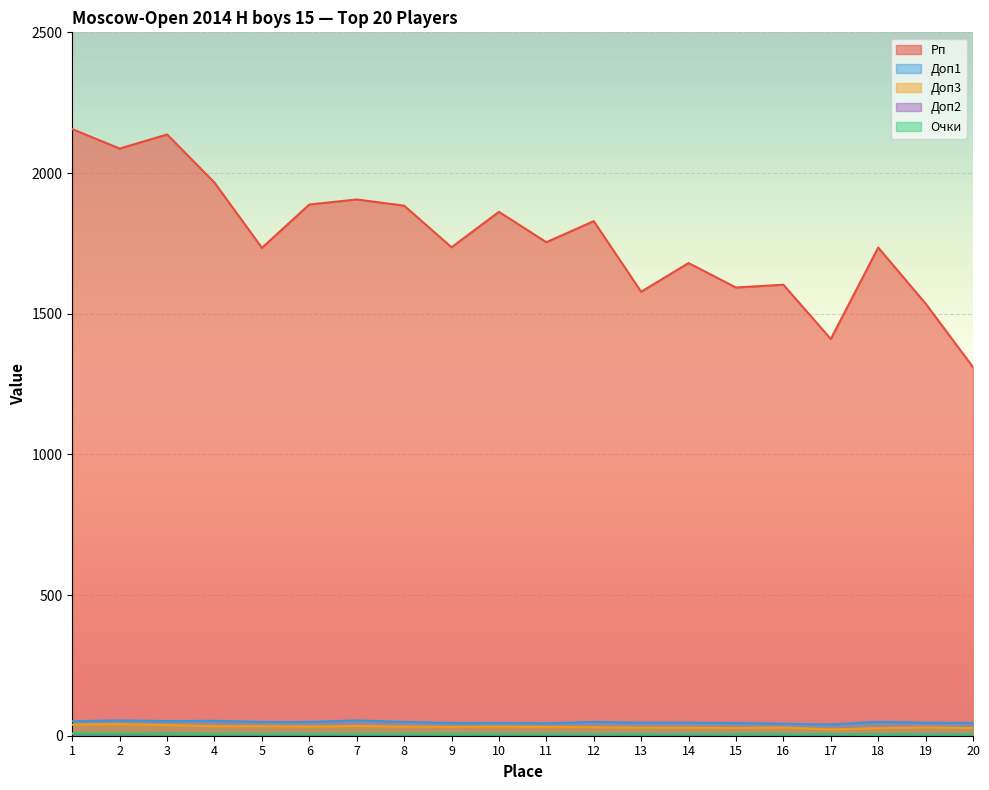

What is the difference between the maximum and minimum values in the Доп1 series?

14.5